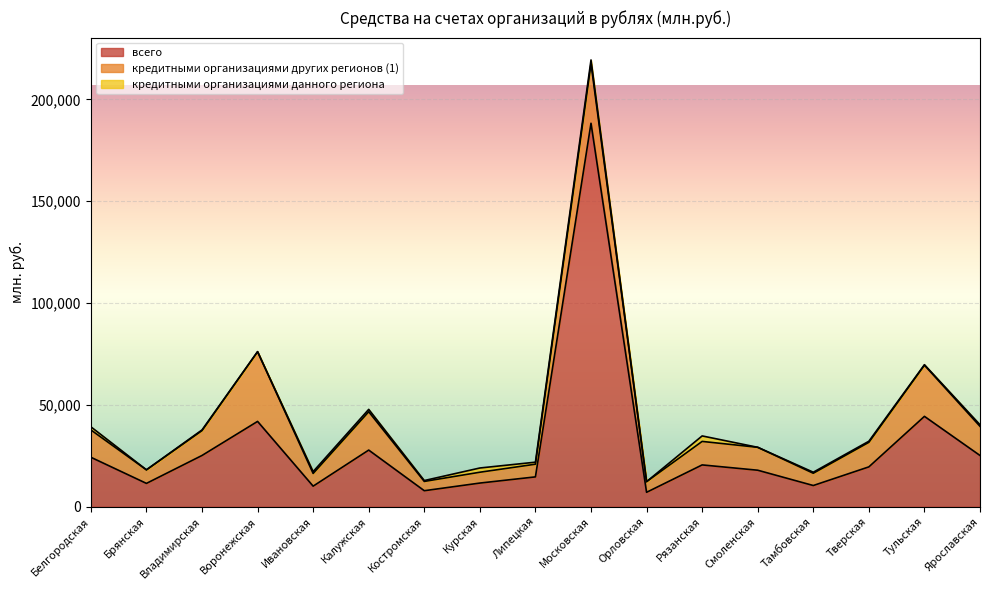

What is the sum of the всего values at Курская and Смоленская?

29597